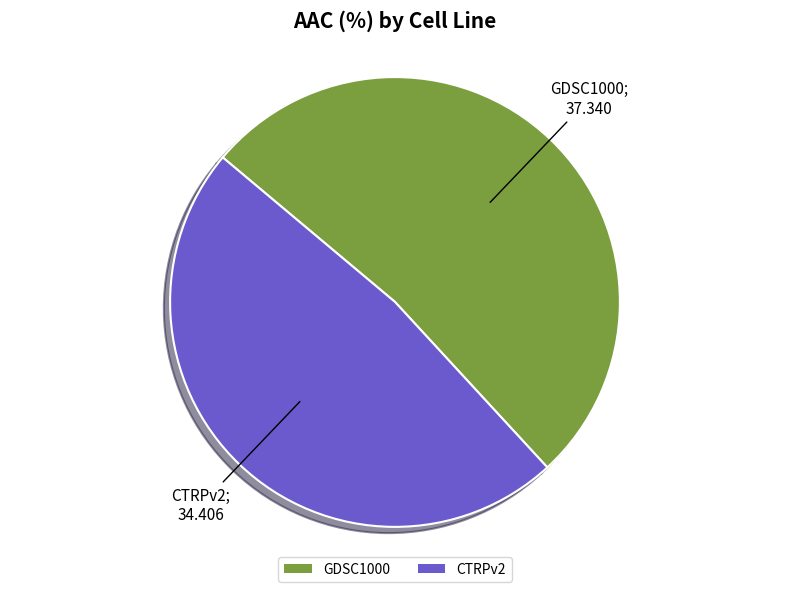

Combined, do CTRPv2 and GDSC1000 account for over 50%?

Yes